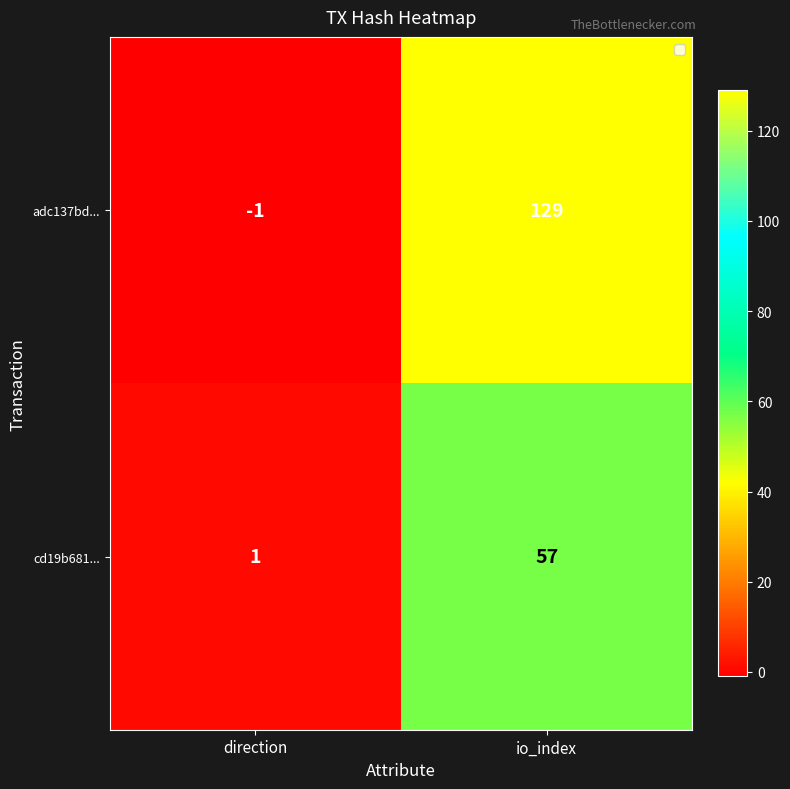

At which category does the chart reach its peak across all series?

io_index